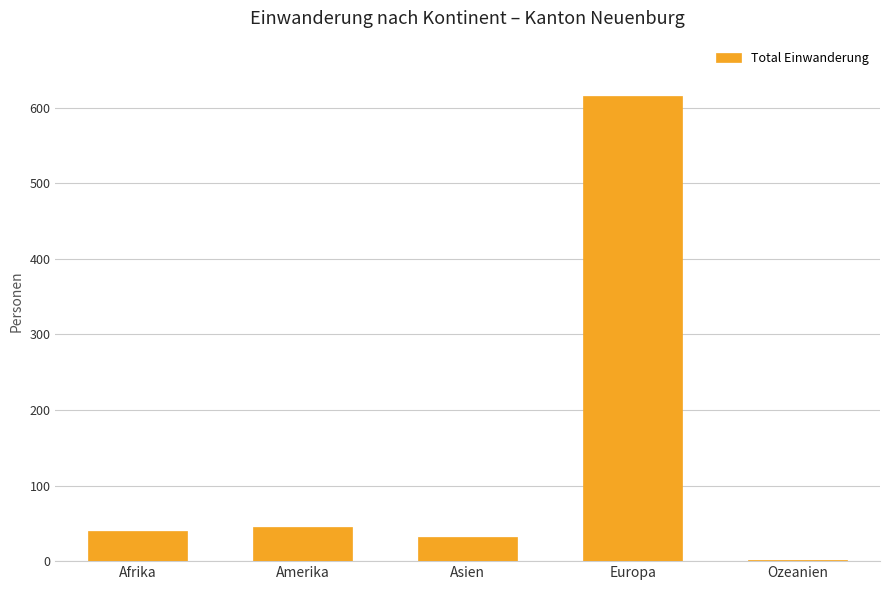

What is the difference between the values at Ozeanien and Amerika?

44